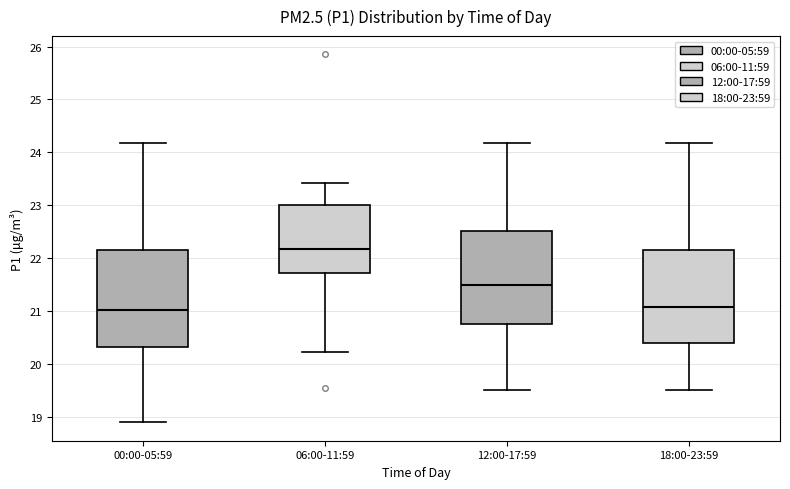

Where is the upper edge of the box for 06:00-11:59 on the y-axis? The values are not printed on the chart, so give them approximately, as read against the axis.

23.0